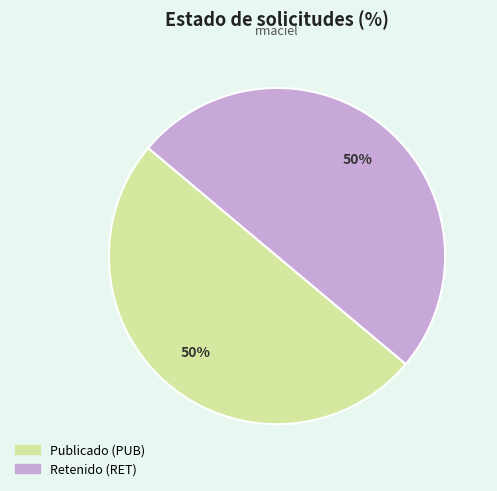

To the nearest percent, what is the average slice percentage?

50%